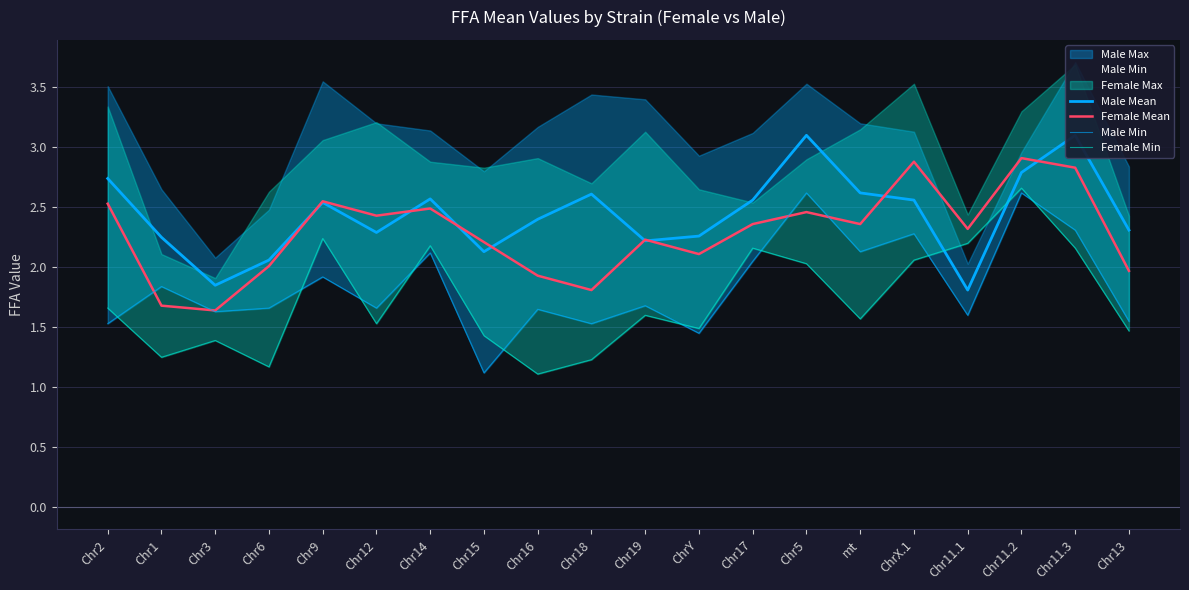

The Female Mean series shows 2.5 at Chr2. True or false?

True